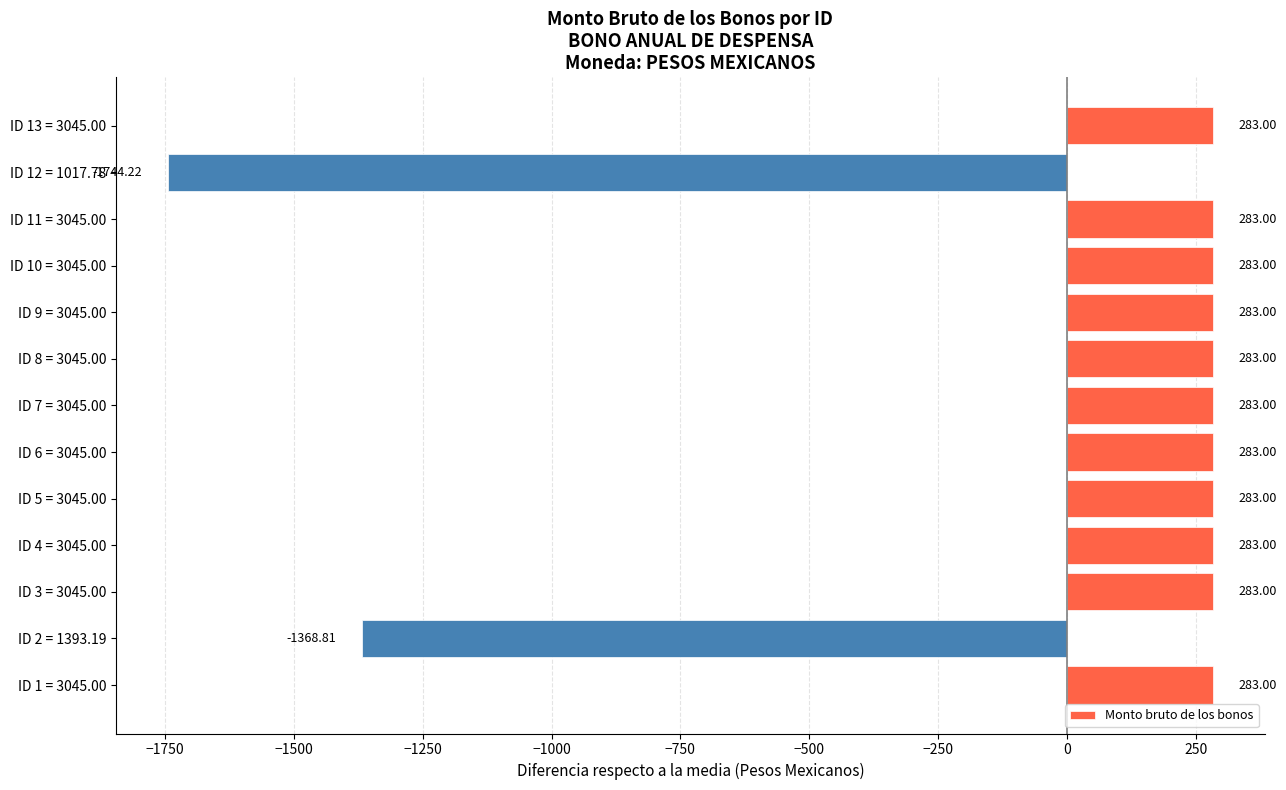

What is the difference between the maximum and minimum values?

2027.2